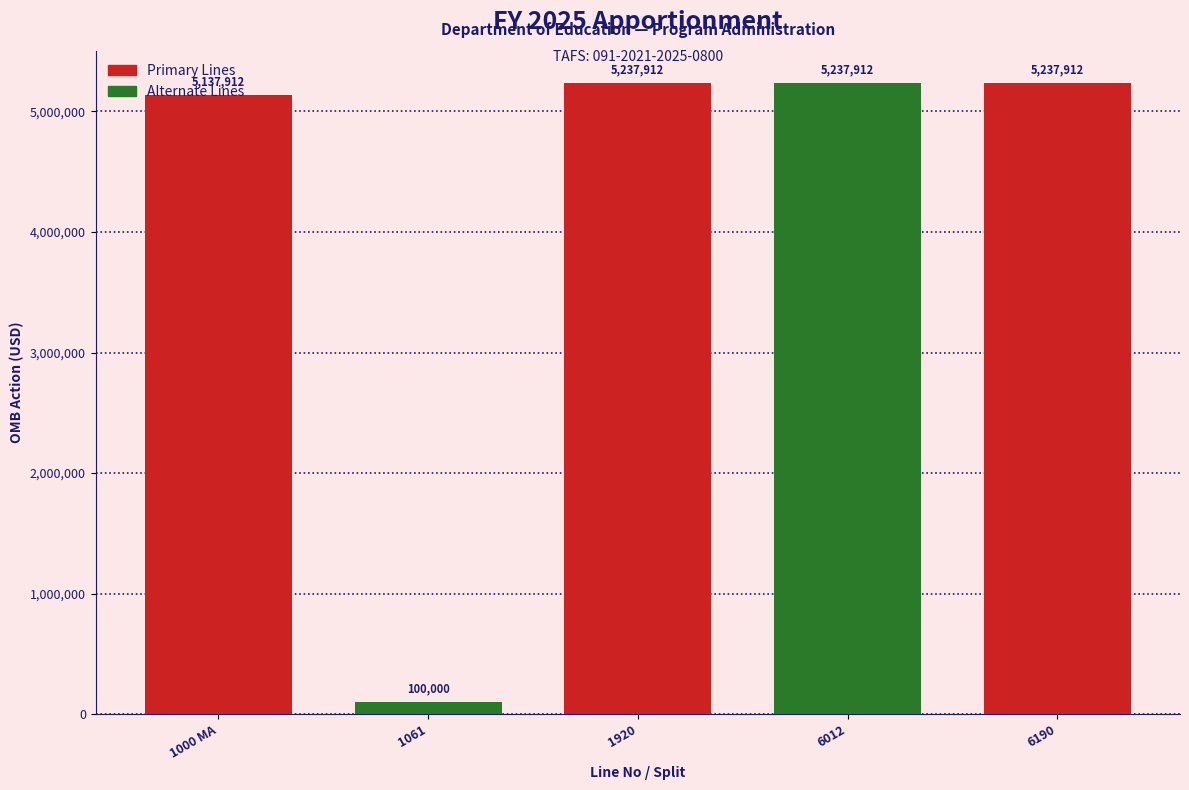

What is the average value?

4190330